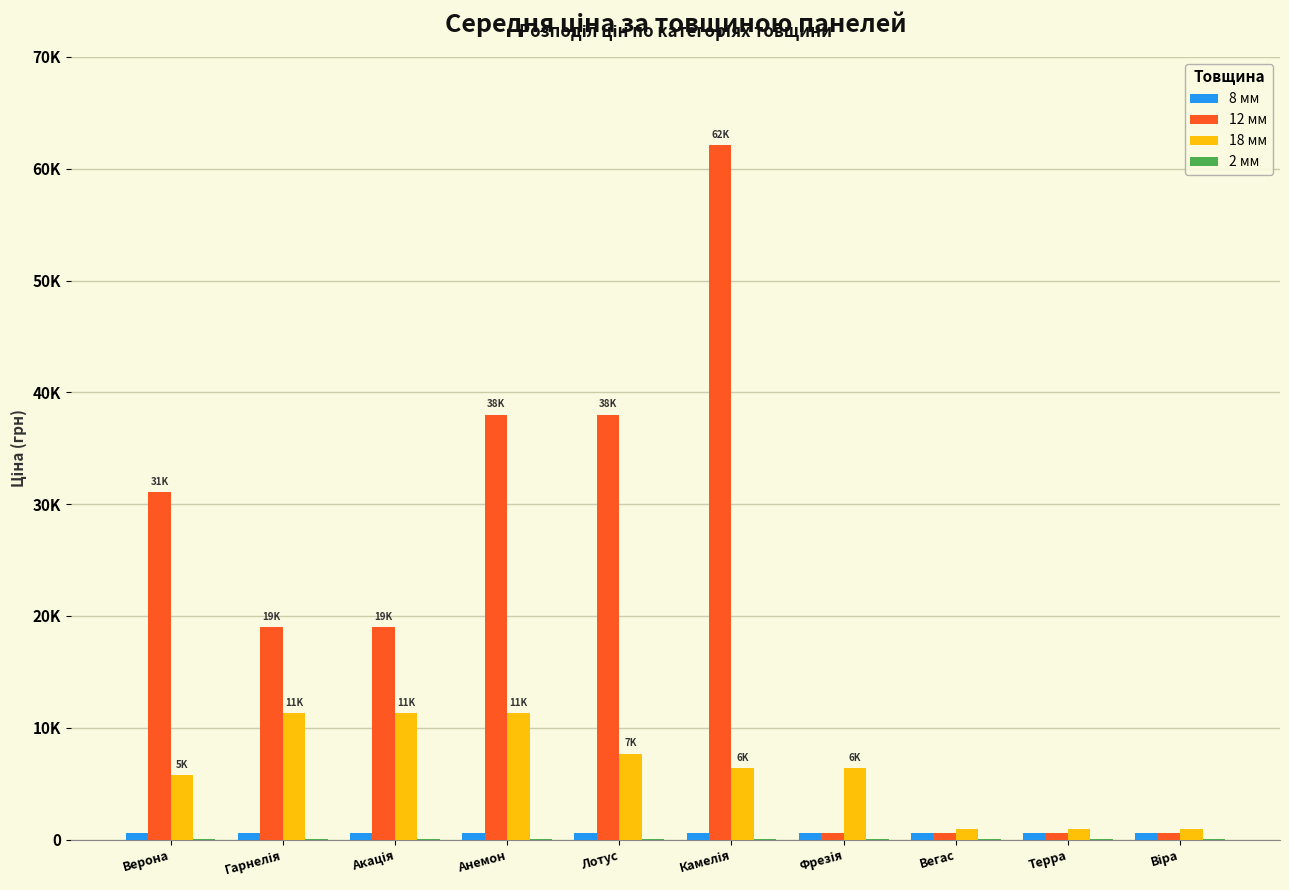

The value of 8 мм at Гарнелія is 944.3. True or false?

False